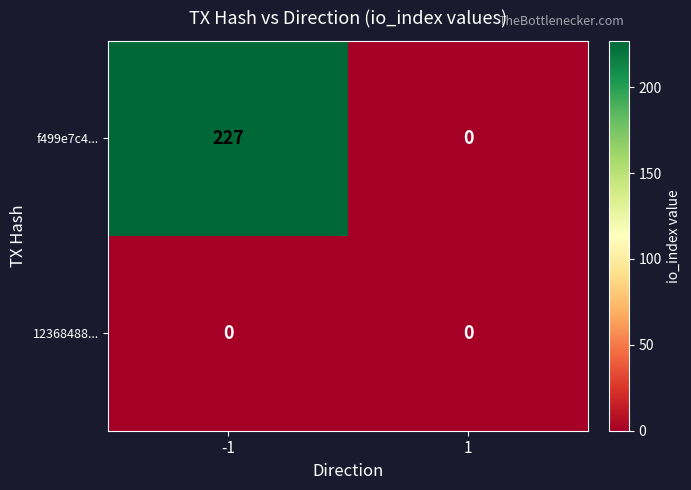

Rank the categories by f499e7c4... value from lowest to highest.

1, -1